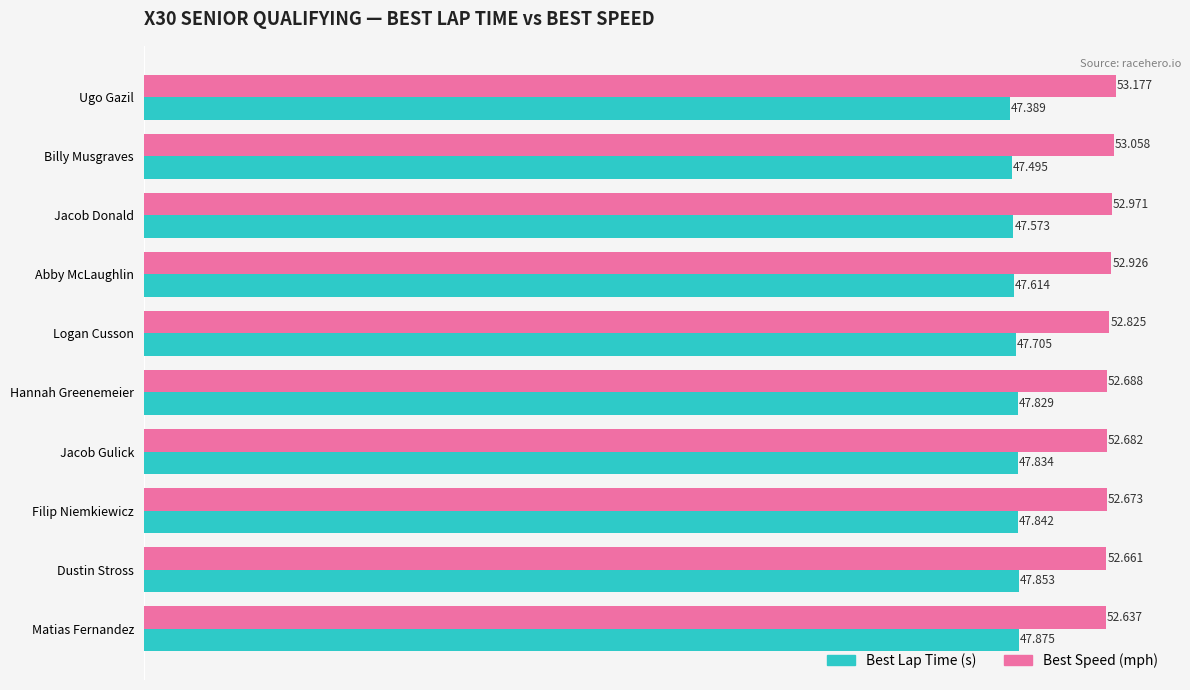

What is the smallest value displayed?

47.4